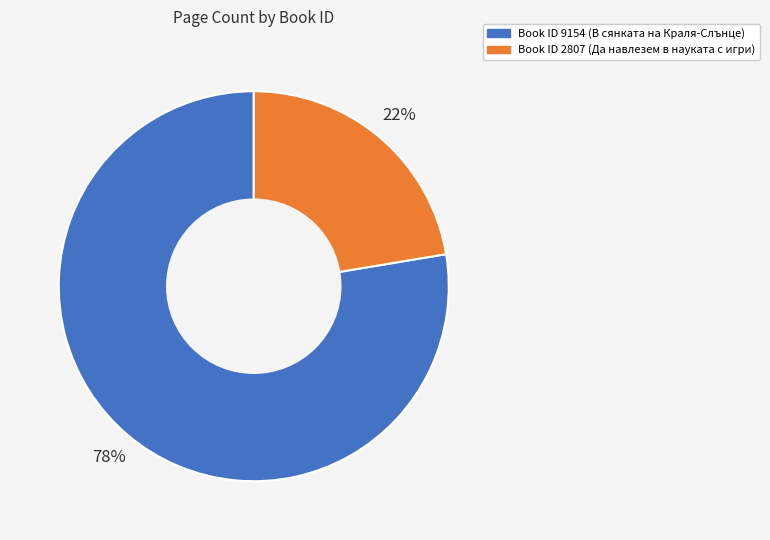

Is there a majority slice in this chart?

Yes